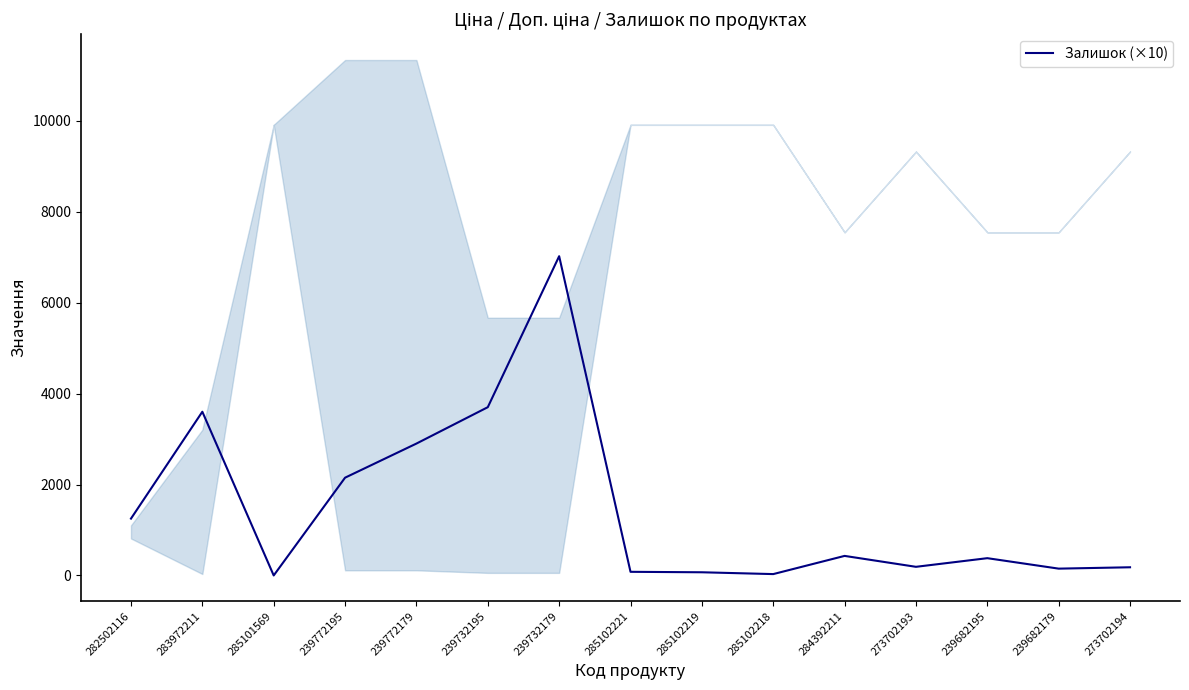

Reading left to right, transcribe all the data shown in this chart.

1250	3600	0	2150	2900	3700	7020	80	70	30	430	190	380	150	180